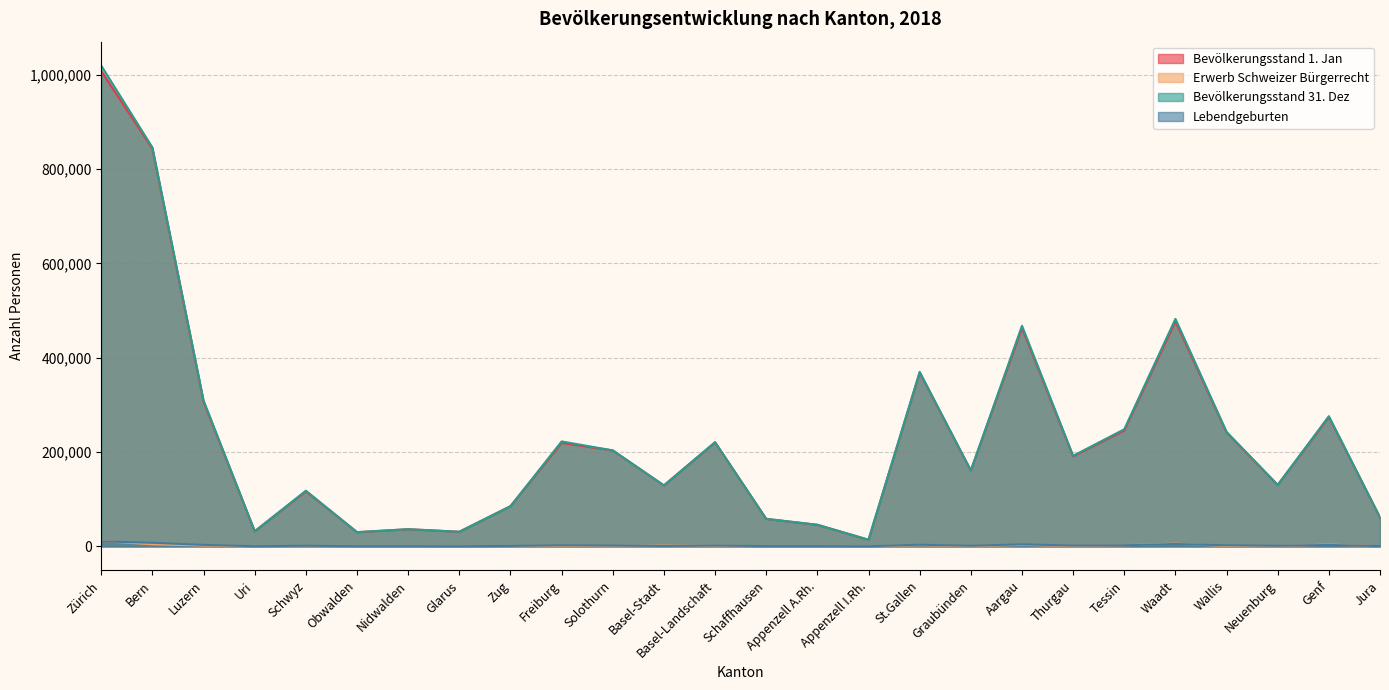

Reading left to right, extract all data points from this chart.

Bevölkerungsstand 1. Jan: 1007725	843052	306207	31943	116762	29954	36241	30923	85144	219403	203342	129121	220426	58204	45695	13961	368476	160754	463155	190926	245786	476968	241519	130128	274226	61360
Erwerb Schweizer Bürgerrecht: 11156	4499	1692	100	533	68	88	215	522	1176	597	1828	1250	344	165	30	2310	576	2994	824	2419	5630	727	667	3693	262
Bevölkerungsstand 31. Dez: 1019182	845650	309007	31945	118044	30153	36434	30940	85097	222471	203509	129290	220967	58291	45775	13984	369971	160840	467649	191942	248274	482317	242684	130331	276012	61382
Lebendgeburten: 10555	7552	3115	298	1240	296	340	222	877	2273	1614	997	1785	457	415	157	3472	1299	4279	1666	2285	4948	2163	1283	2919	579